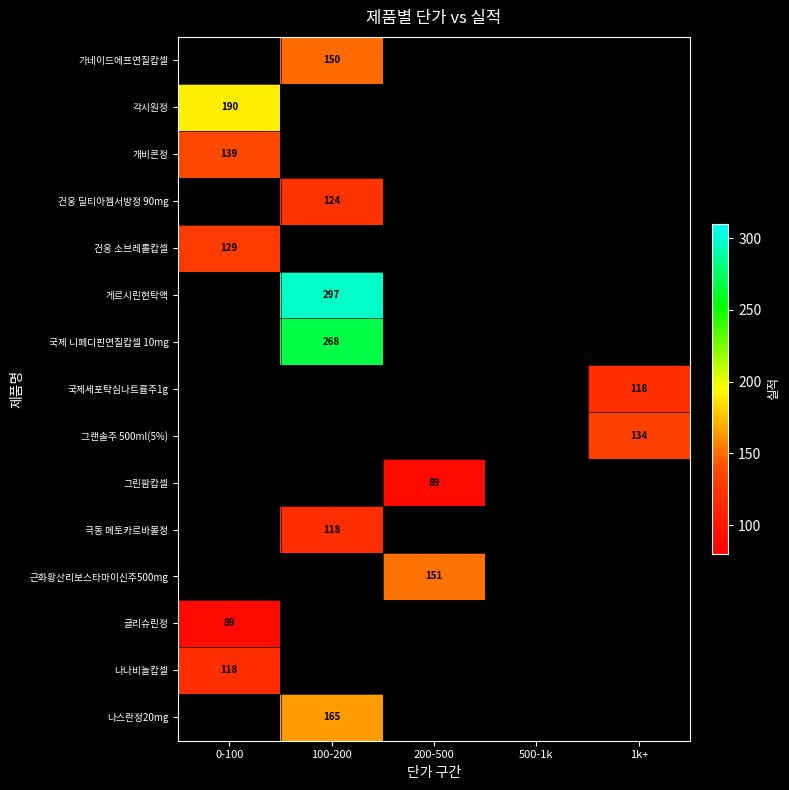

Is it true that 그랜솔주 500ml(5%) equals 134 at 1k+?

True